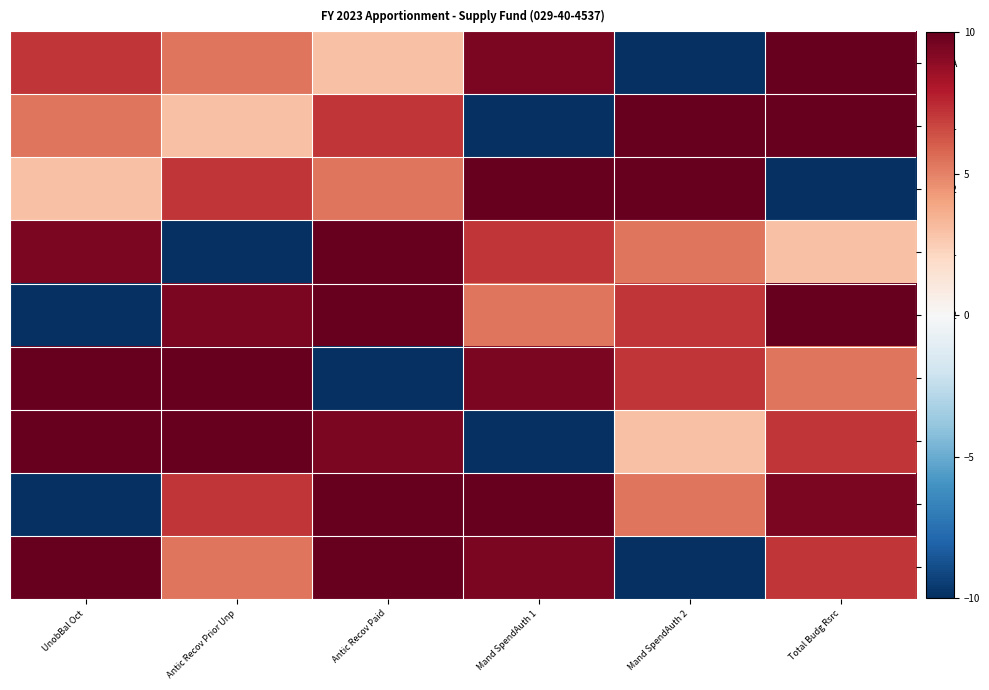

Between UnobBal Oct and Mand SpendAuth 1, which series saw the biggest shift?

6011